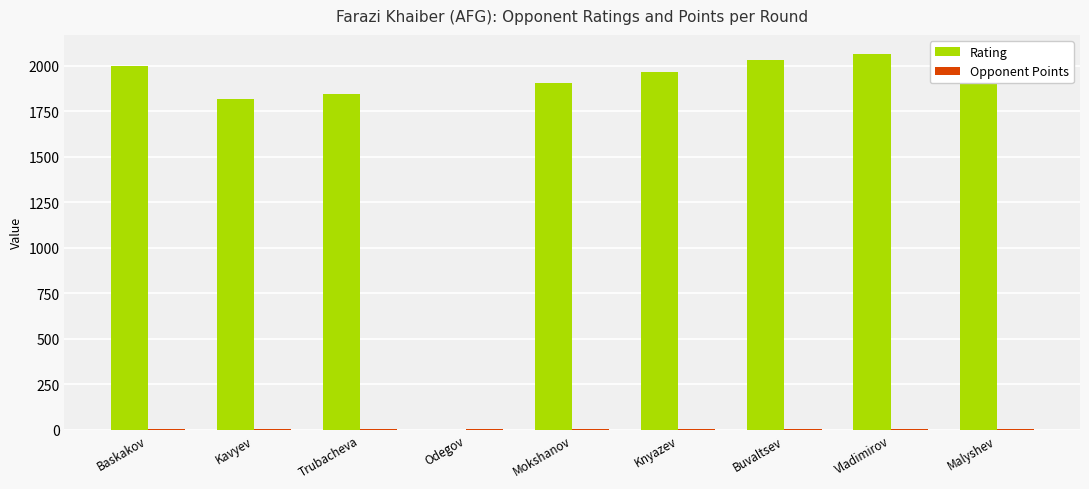

The Rating series shows 1815.0 at Kavyev. True or false?

True